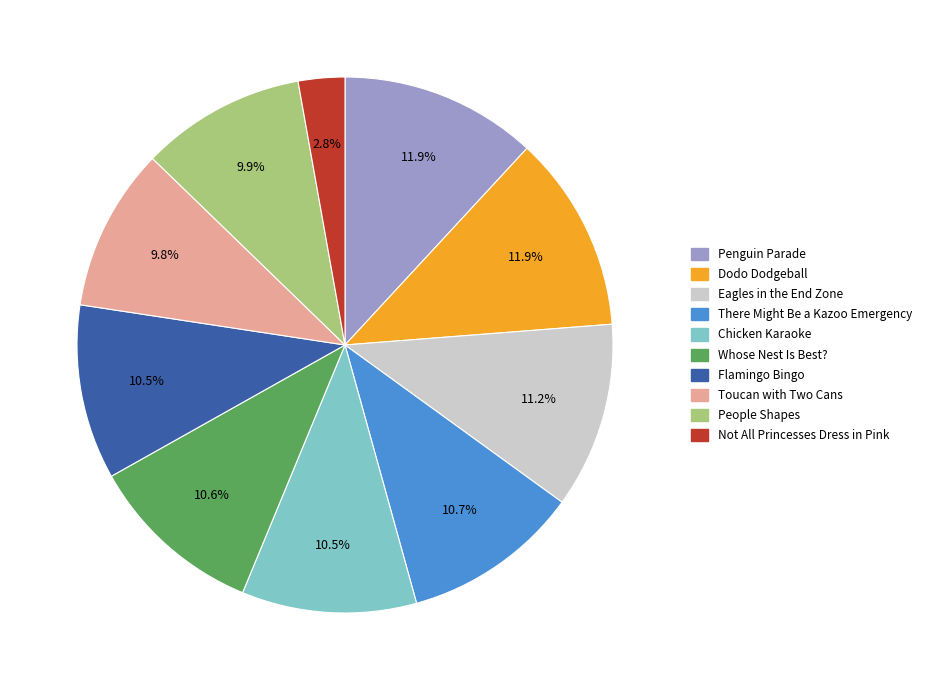

Is it true that Penguin Parade is 12% of the pie?

True